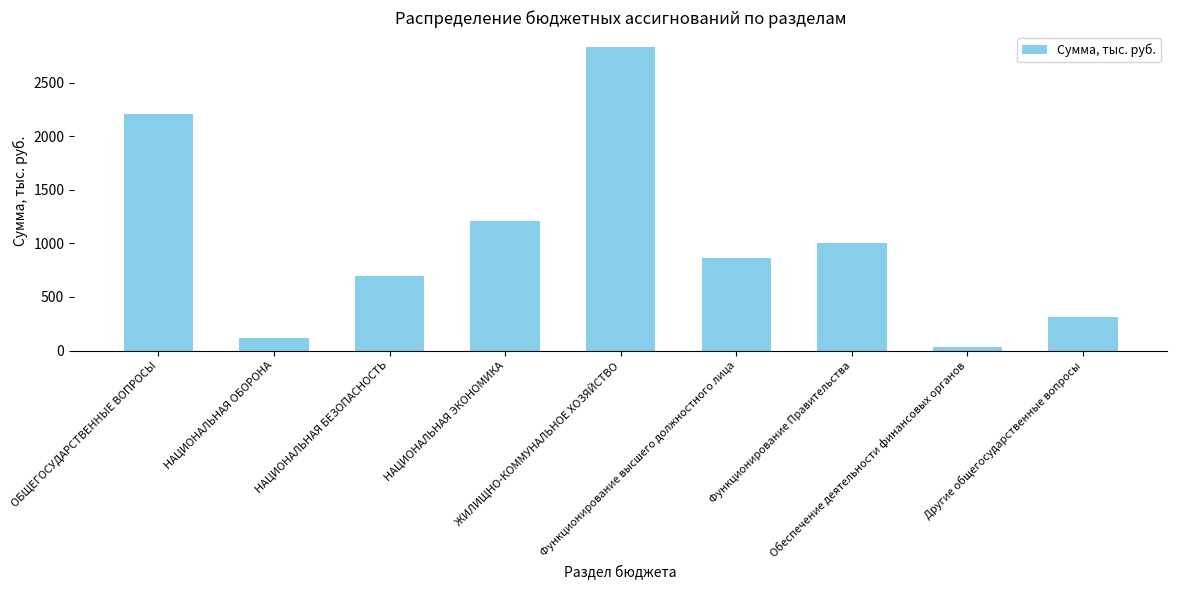

What is the value of the 1st bar from the left?

2208.2